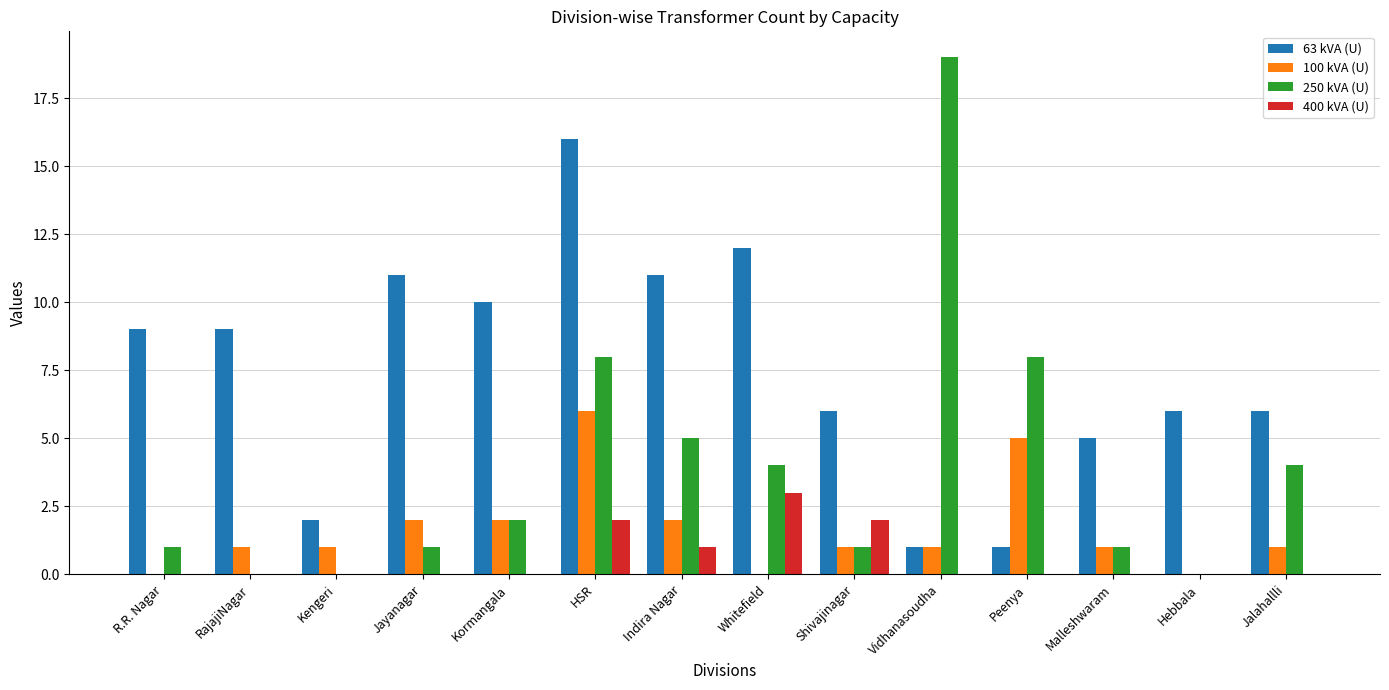

What are all the series names shown in the legend?

63 kVA (U), 100 kVA (U), 250 kVA (U), 400 kVA (U)